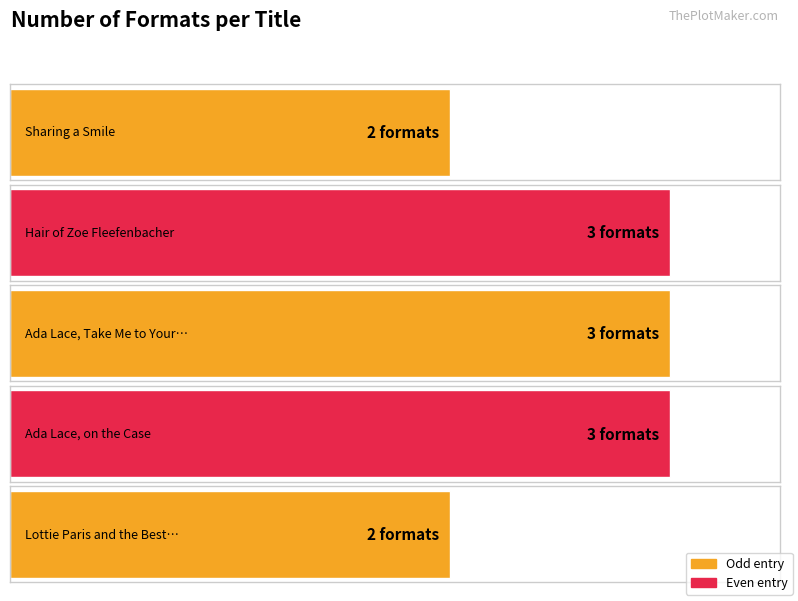

Which label corresponds to the smallest value in the chart?

Sharing a Smile